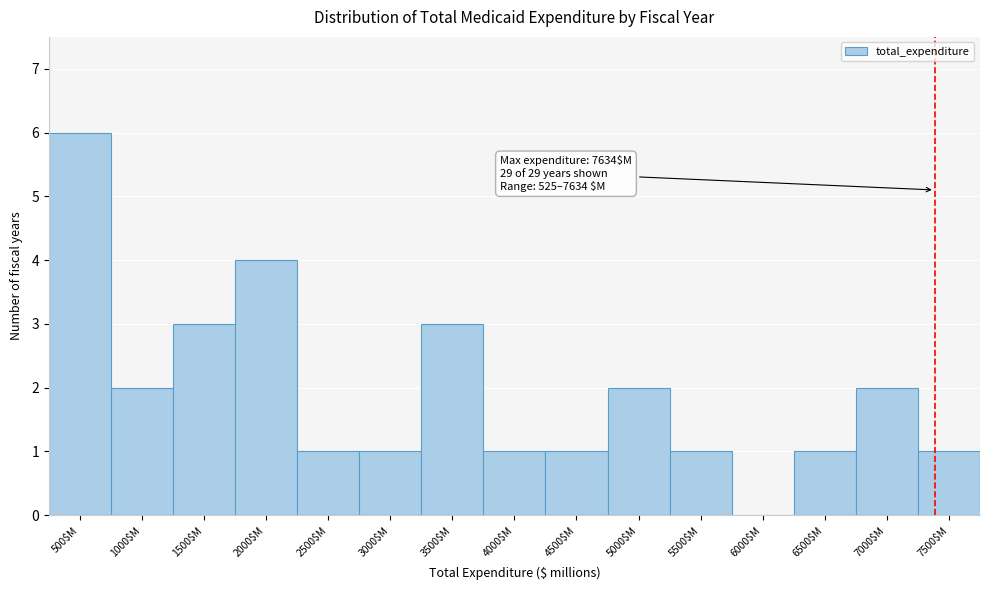

What is the maximum value shown in the chart?

6